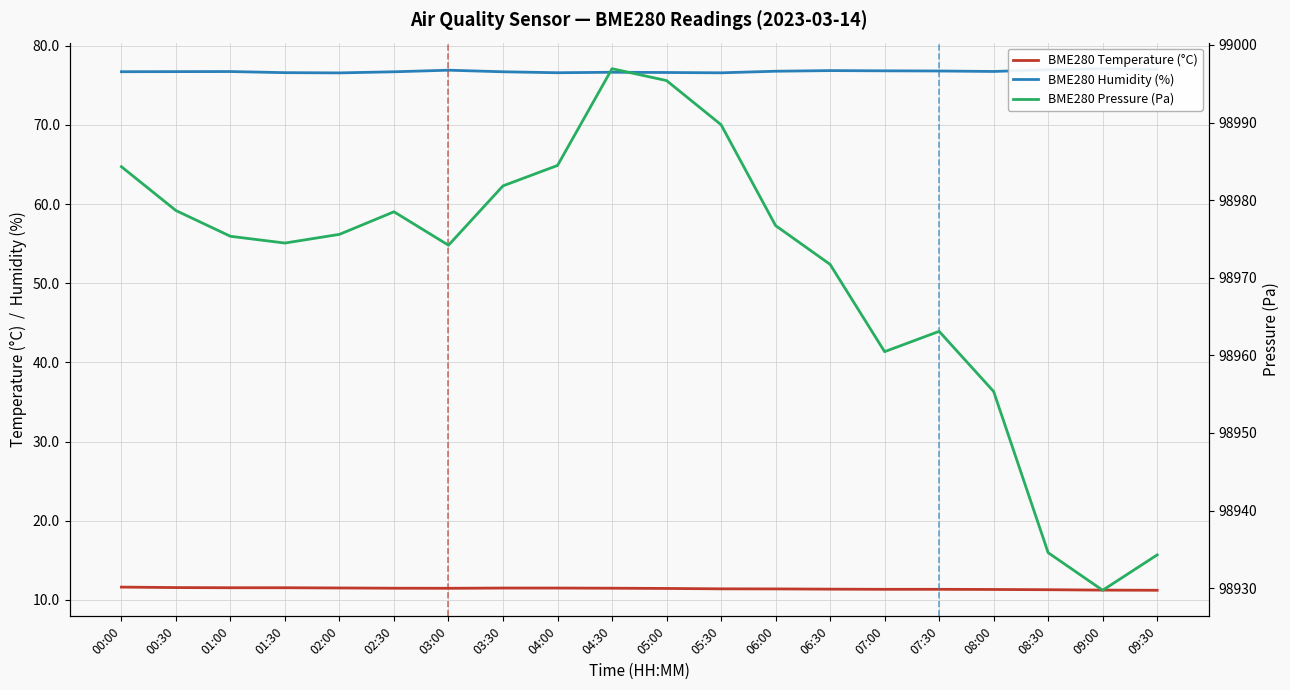

Reading right to left, list all the values displayed in this chart.

BME280 Temperature (°C): 09:30=11.2	09:00=11.2	08:30=11.3	08:00=11.3	07:30=11.3	07:00=11.3	06:30=11.3	06:00=11.4	05:30=11.4	05:00=11.4	04:30=11.5	04:00=11.5	03:30=11.5	03:00=11.5	02:30=11.5	02:00=11.5	01:30=11.5	01:00=11.5	00:30=11.6	00:00=11.6
BME280 Humidity (%): 09:30=77.0	09:00=77.1	08:30=77.0	08:00=76.8	07:30=76.8	07:00=76.8	06:30=76.9	06:00=76.8	05:30=76.6	05:00=76.6	04:30=76.7	04:00=76.6	03:30=76.7	03:00=76.9	02:30=76.7	02:00=76.6	01:30=76.6	01:00=76.8	00:30=76.7	00:00=76.7
BME280 Pressure (Pa): 09:30=98934.3	09:00=98929.7	08:30=98934.6	08:00=98955.3	07:30=98963.1	07:00=98960.5	06:30=98971.7	06:00=98976.7	05:30=98989.7	05:00=98995.4	04:30=98996.9	04:00=98984.5	03:30=98981.8	03:00=98974.2	02:30=98978.5	02:00=98975.6	01:30=98974.5	01:00=98975.3	00:30=98978.7	00:00=98984.3